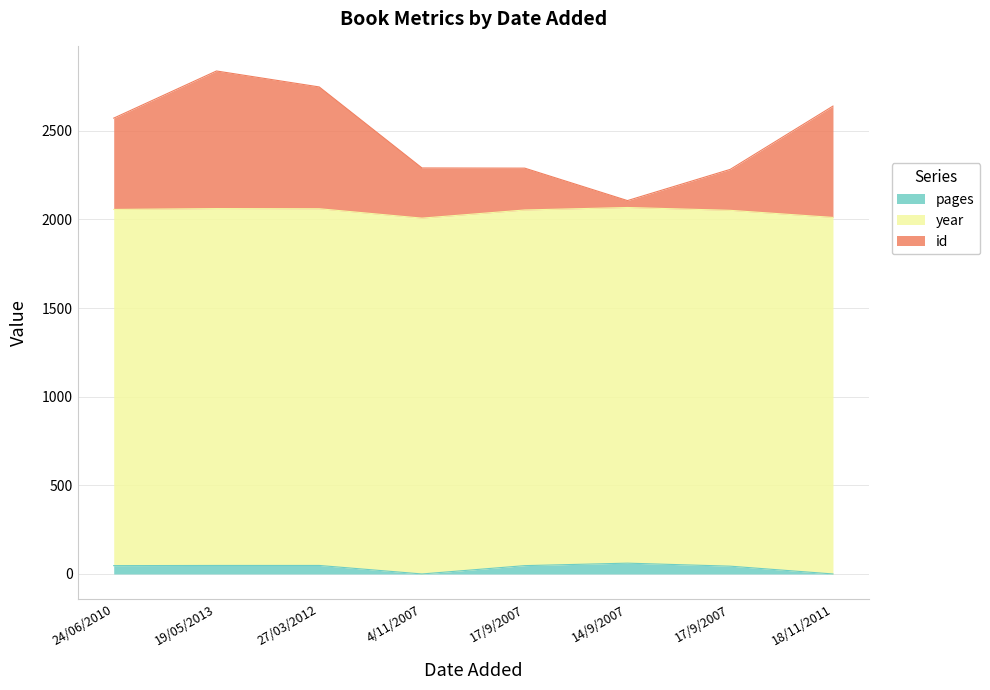

What is the label of the 8th point from the left?

18/11/2011